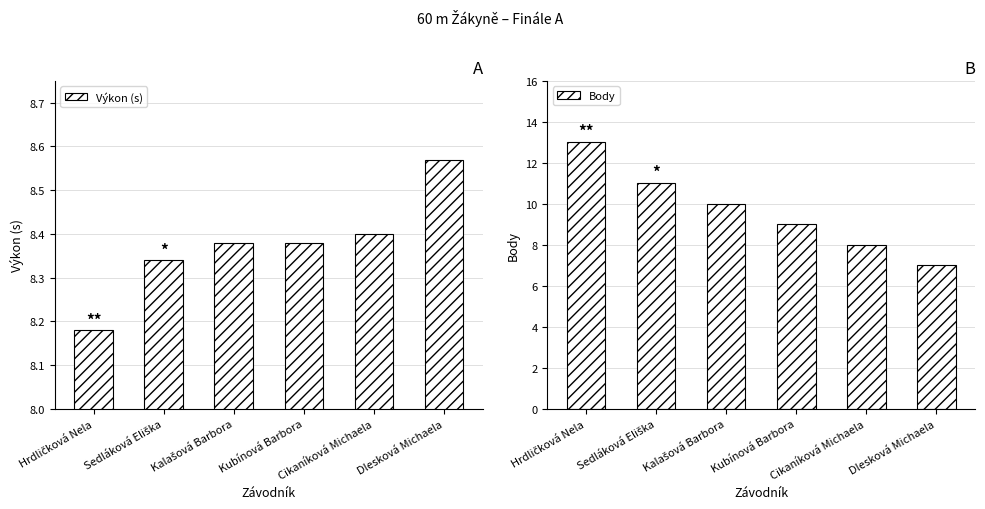

What is the value of the Výkon (s) bar at the 5th from the left?

8.4